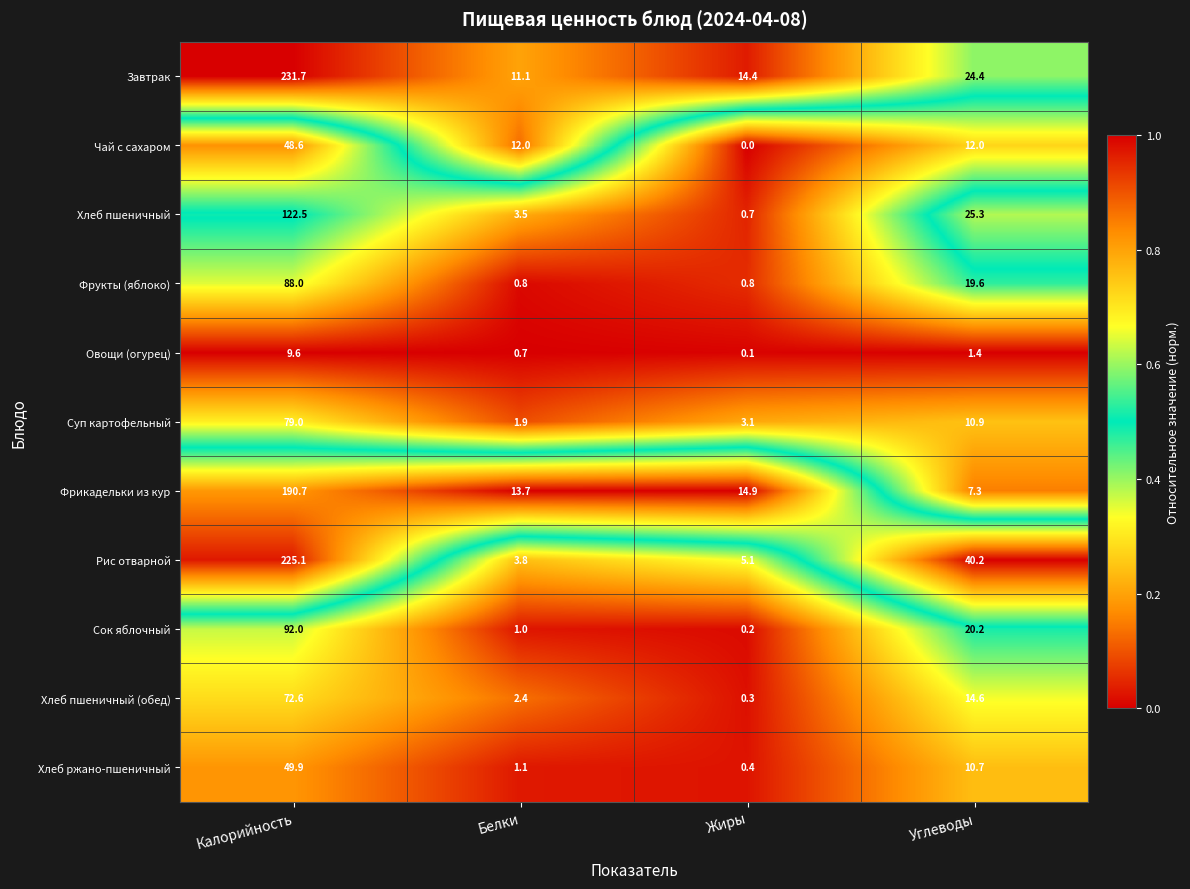

Between Белки and Углеводы, which series saw the biggest shift?

Рис отварной